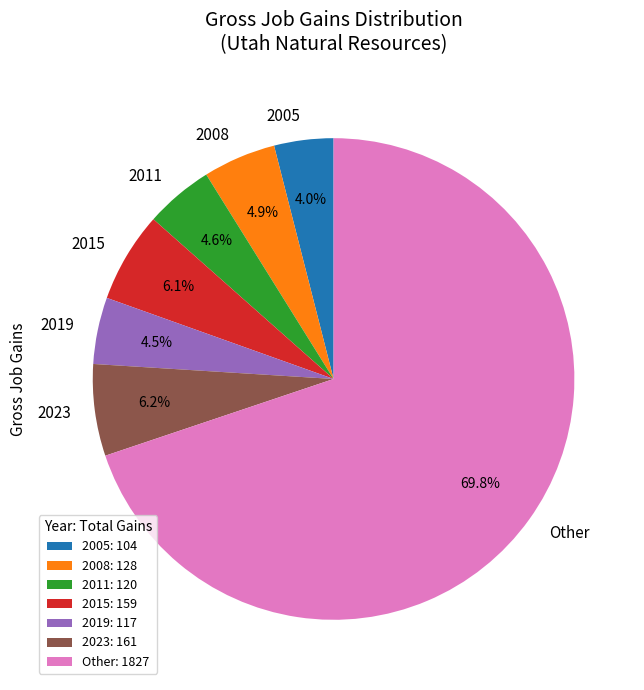

What is the total percentage of 2005 and 2008?

8.9%